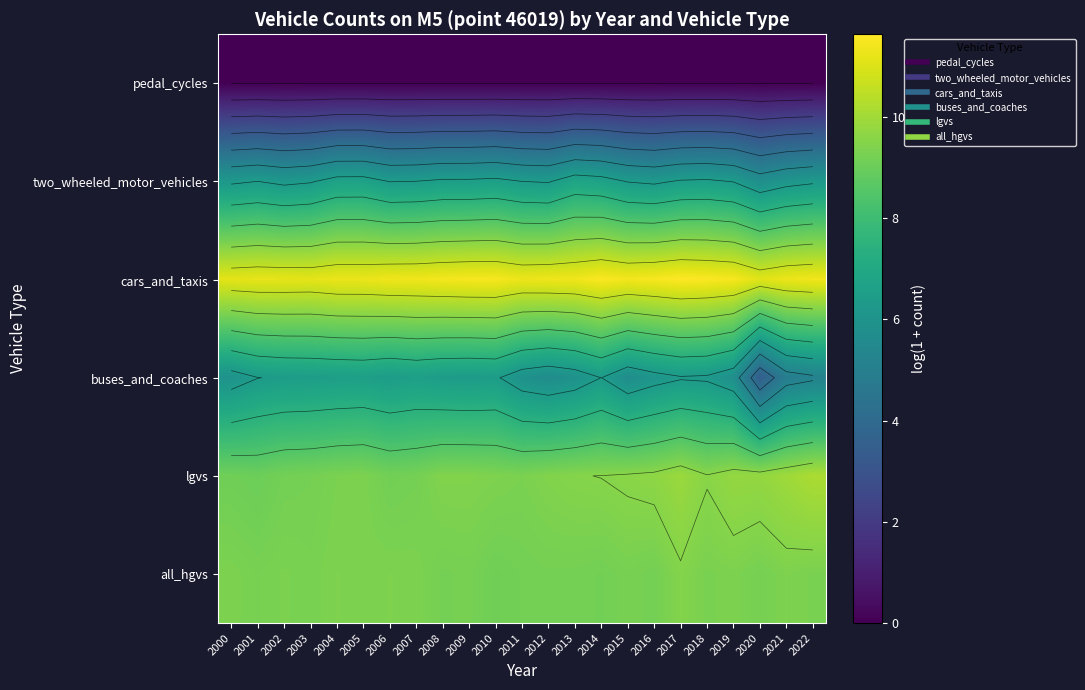

Is it true that pedal_cycles equals 0.0 at 2006?

True